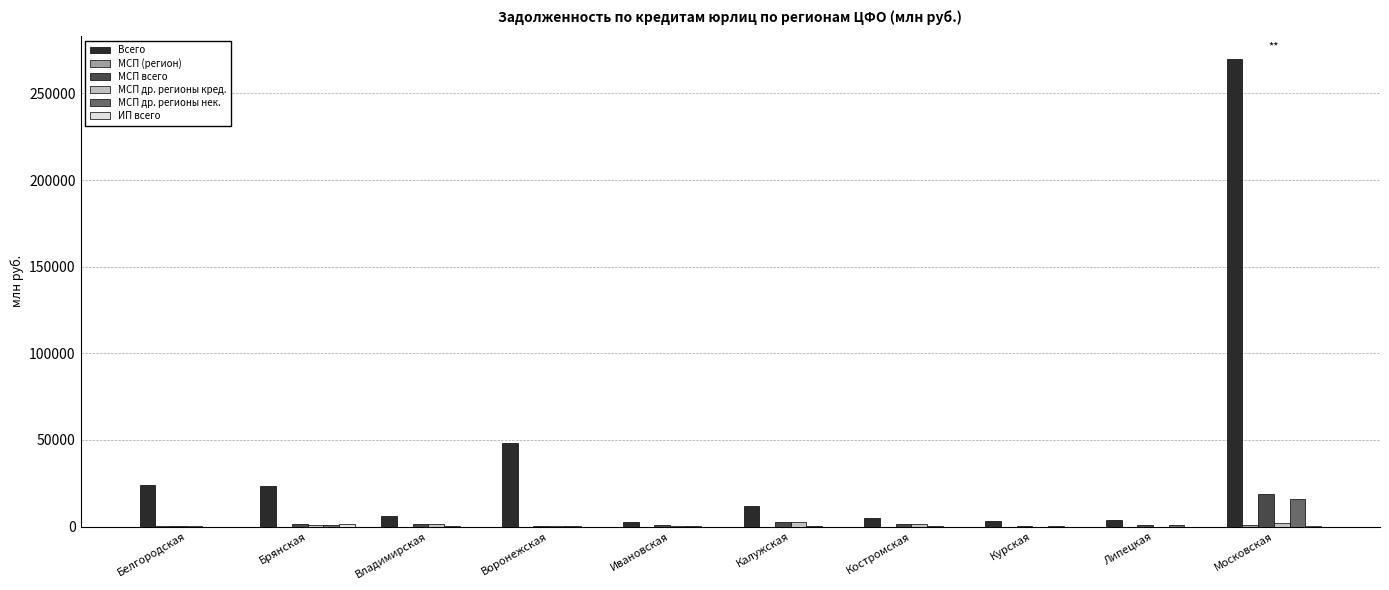

What is the maximum value shown in the chart?

269818